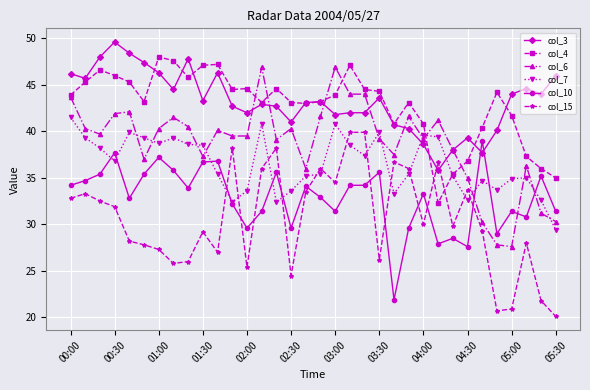

What is the difference between the maximum and minimum values in the col_7 series?

12.1